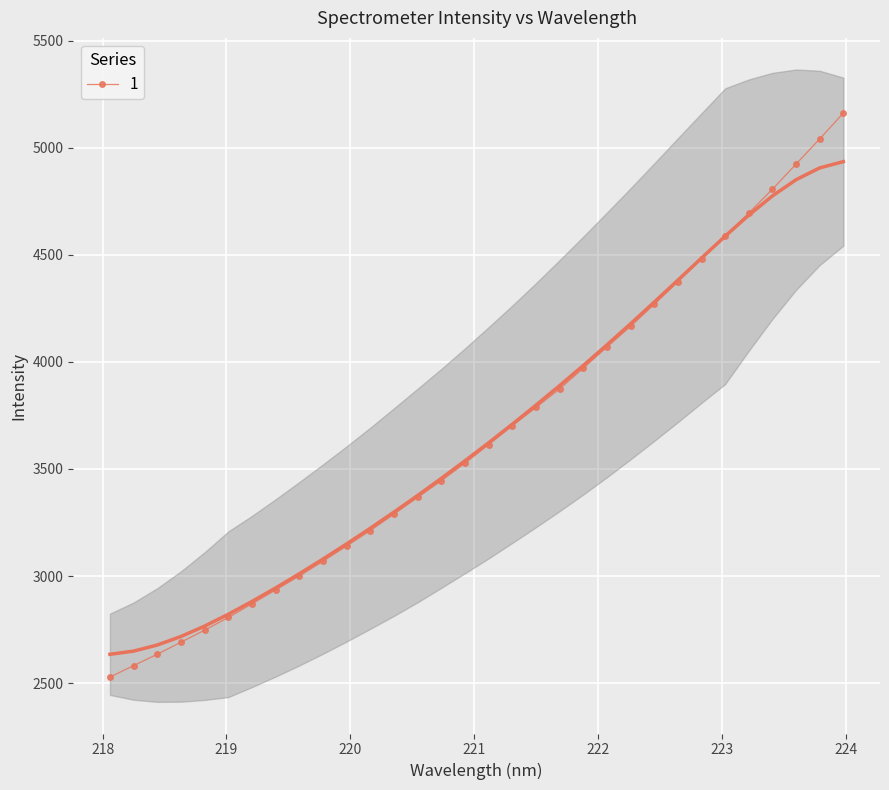

Reading right to left, extract all data points from this chart.

5161.8	5041.4	4923.8	4806.7	4695.0	4589.2	4481.3	4374.2	4269.3	4166.3	4069.6	3970.8	3874.1	3787.3	3702.0	3613.9	3527.4	3445.4	3367.5	3289.7	3212.8	3140.8	3069.5	3000.6	2935.5	2870.7	2806.7	2747.7	2691.3	2635.1	2582.0	2528.4